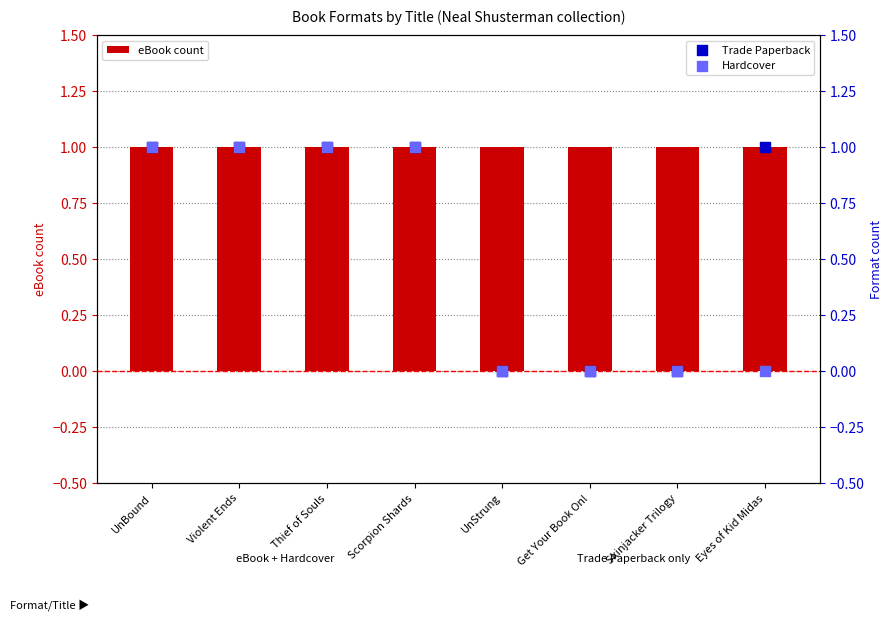

At how many categories does at least one series exceed 0?

8